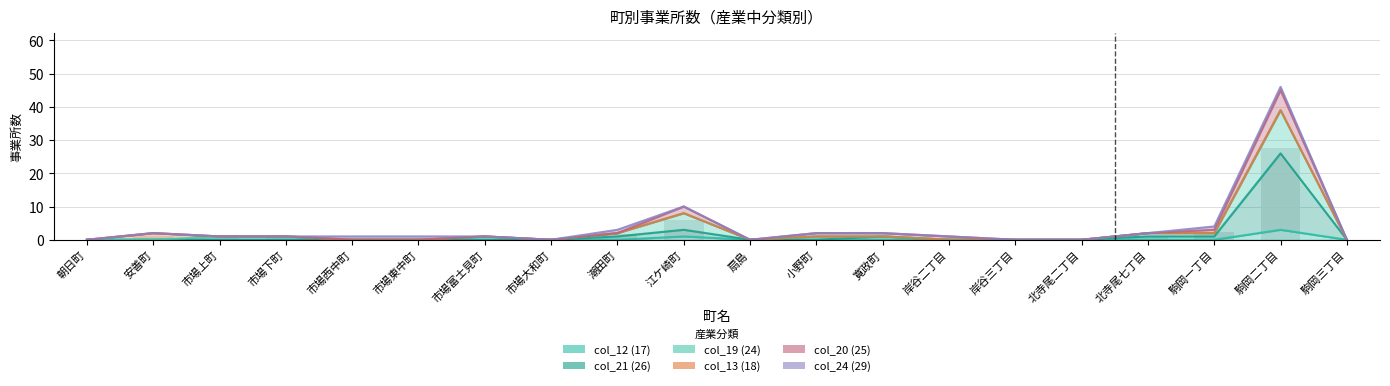

Which series has the largest total across all categories?

col_19 (24)